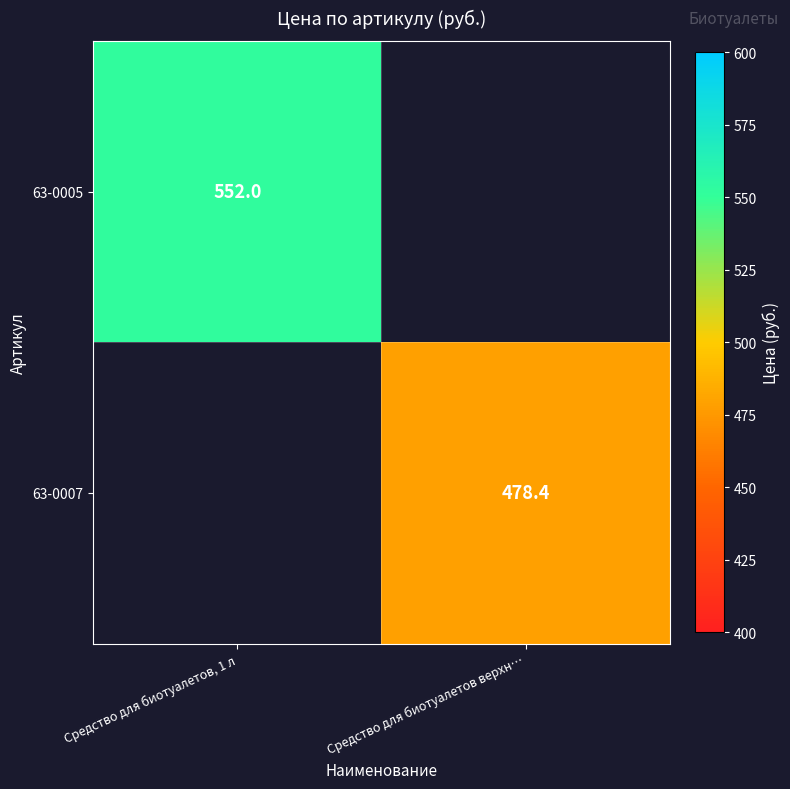

What is the maximum value shown in the chart?

552.0